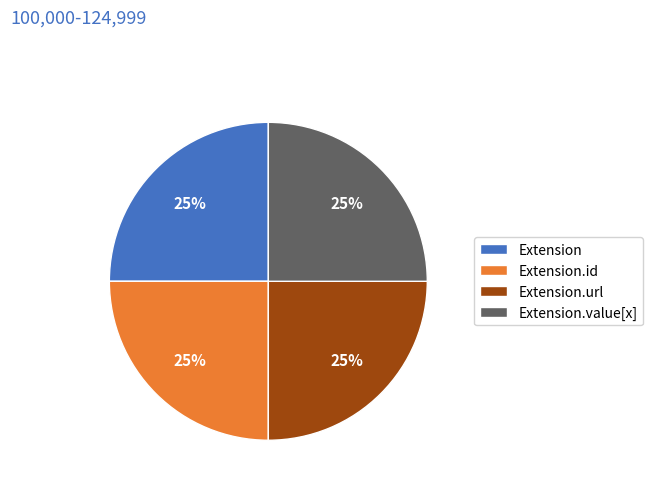

To the nearest percent, what is the combined percentage of Extension.url and Extension.value[x]?

50%